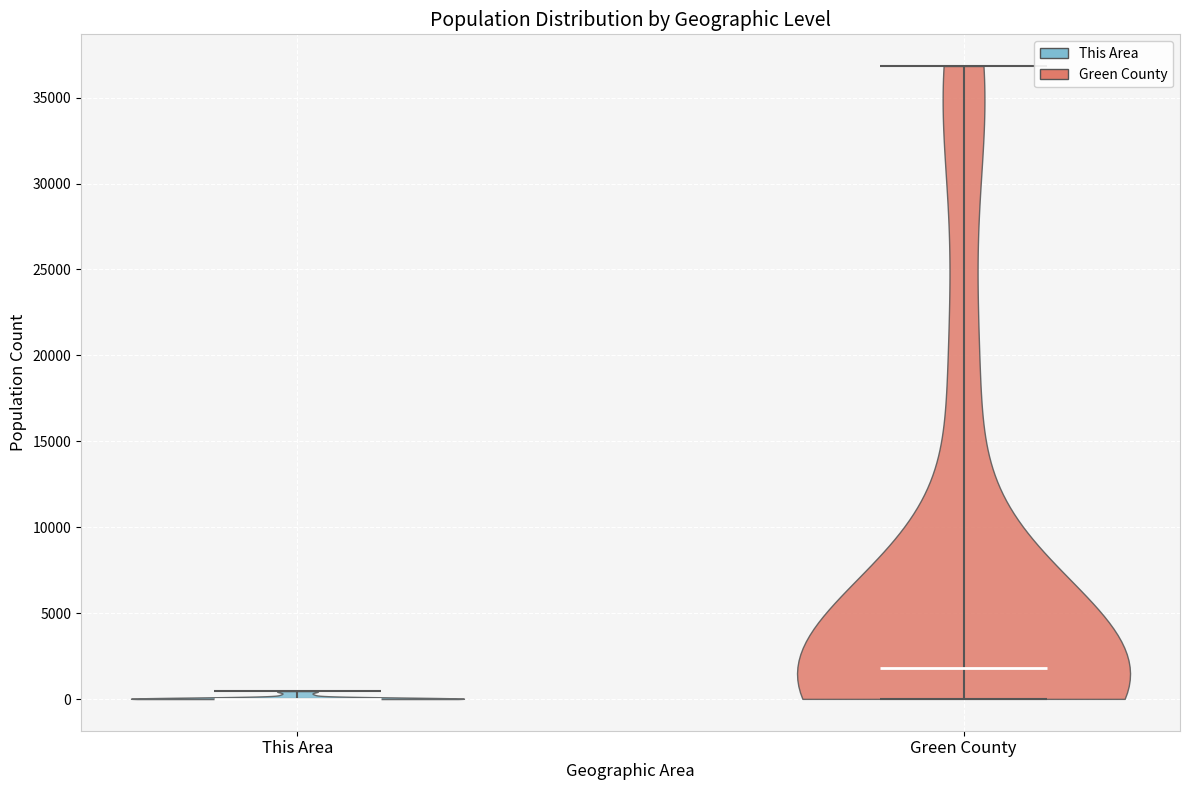

Which violin has the lowest median line?

This Area